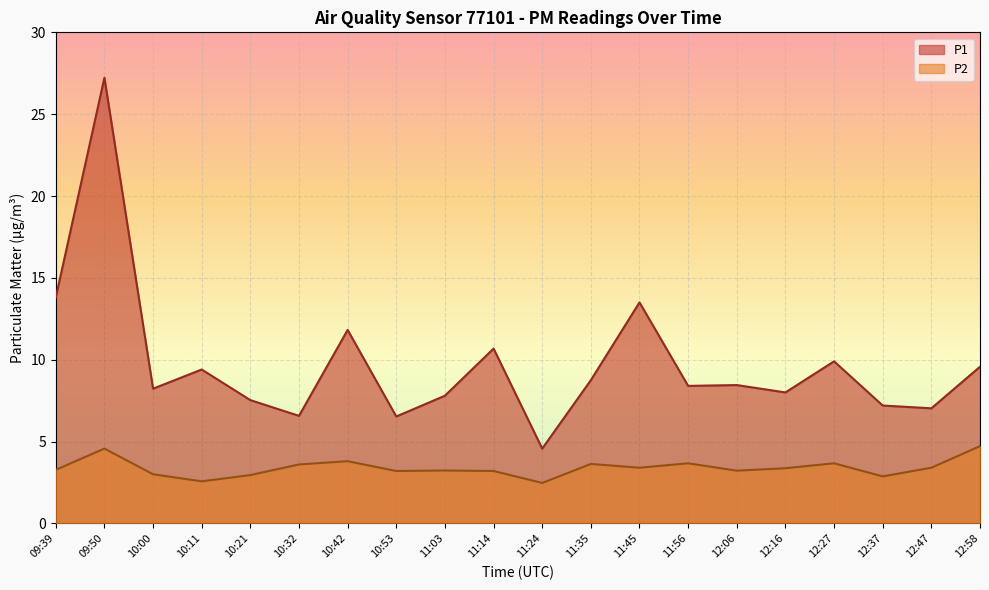

What is the smallest value displayed?

2.5